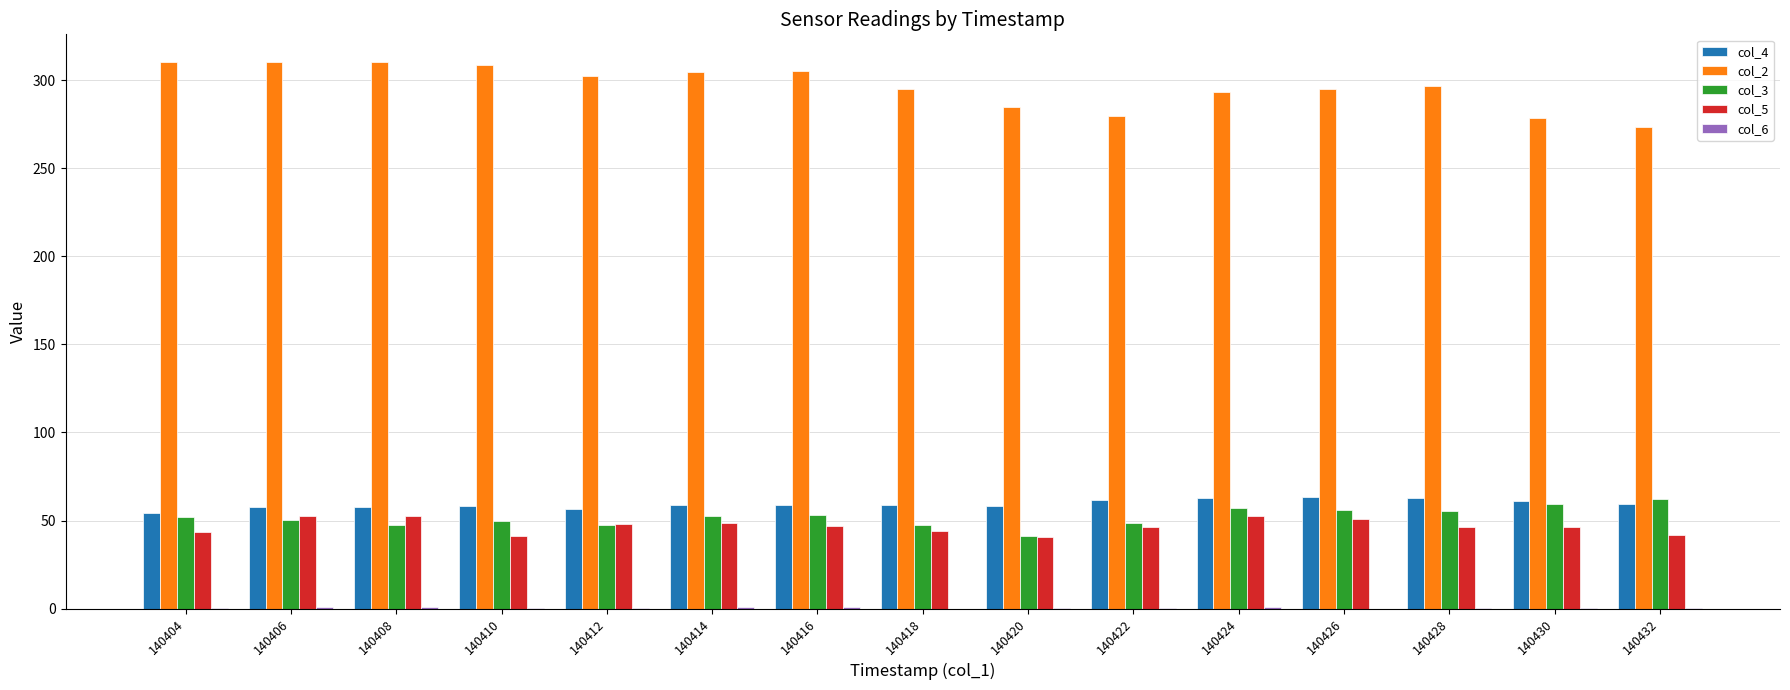

What is the sum of the col_2 values at 140426 and 140418?

589.7